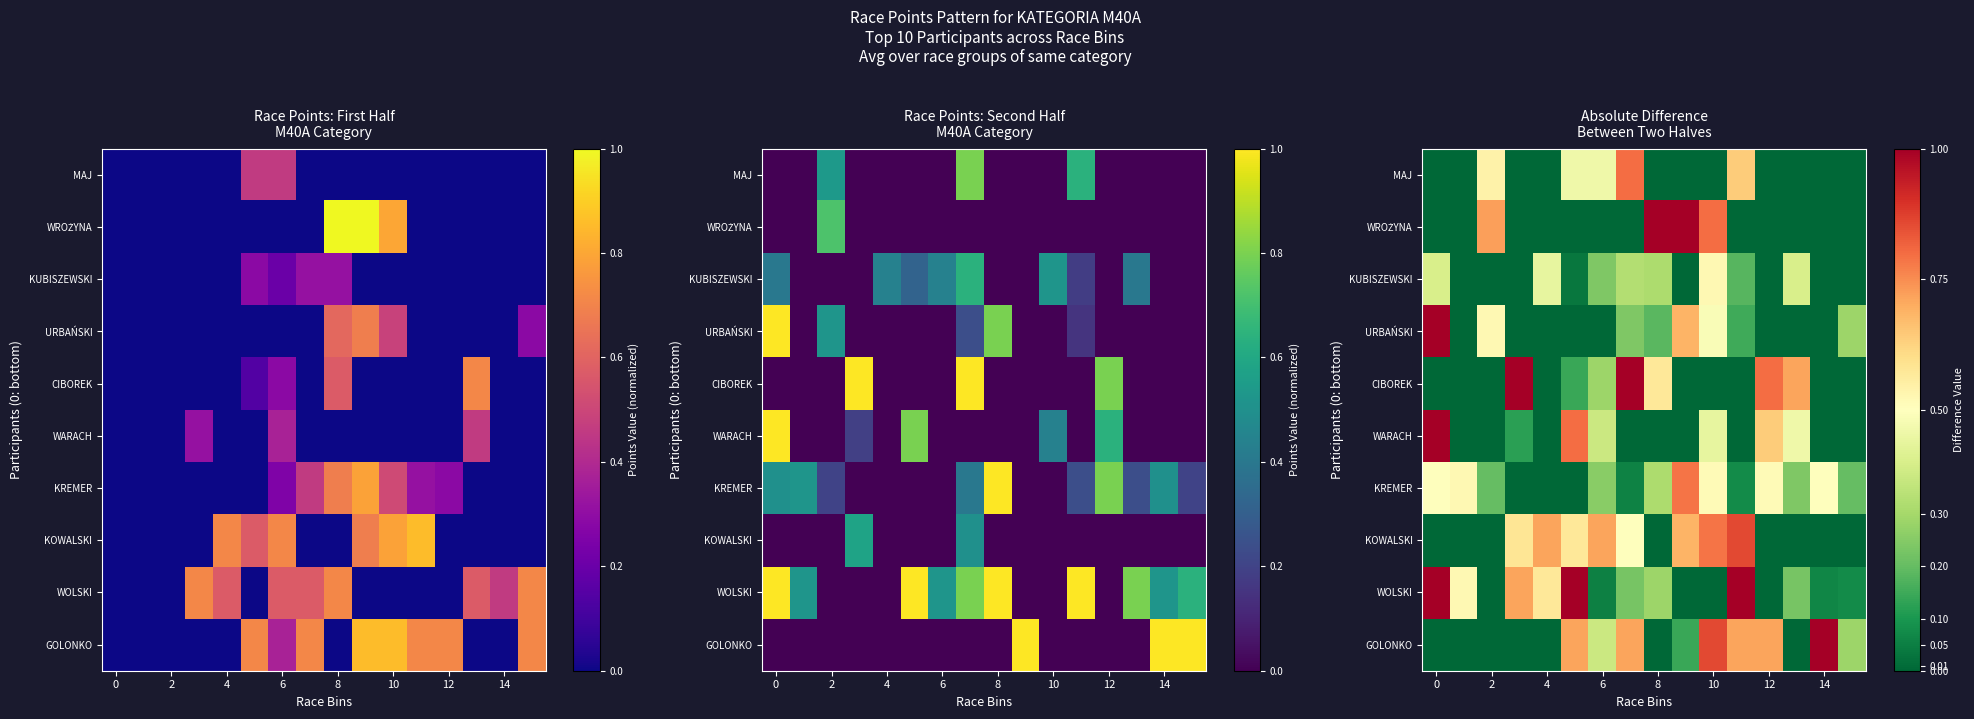

How many values in WROŻYNA are above zero?

4